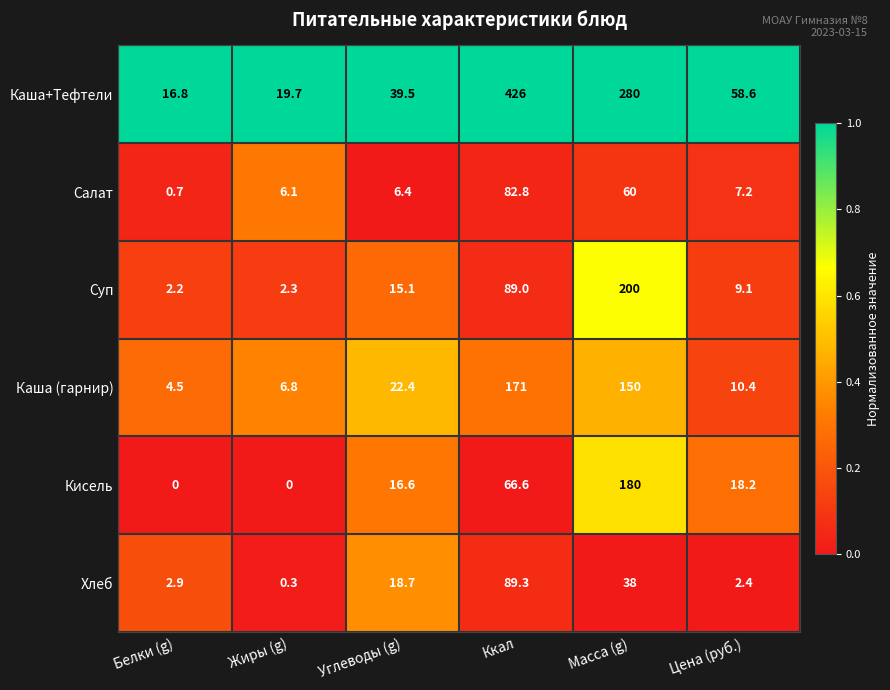

What is the highest value of the Суп series?

200.0